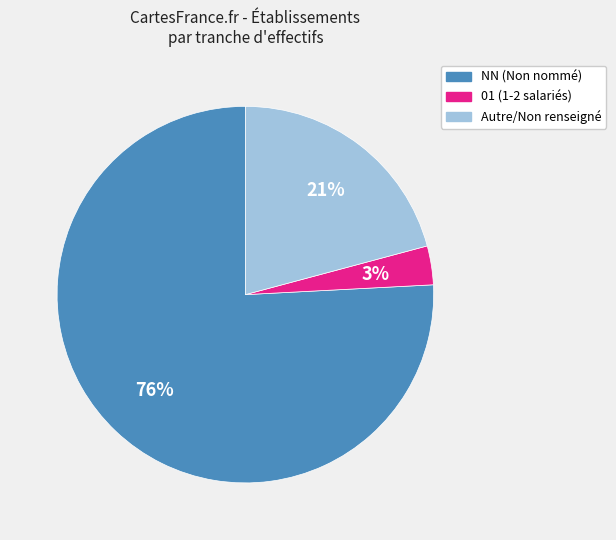

Is there a majority slice in this chart?

Yes